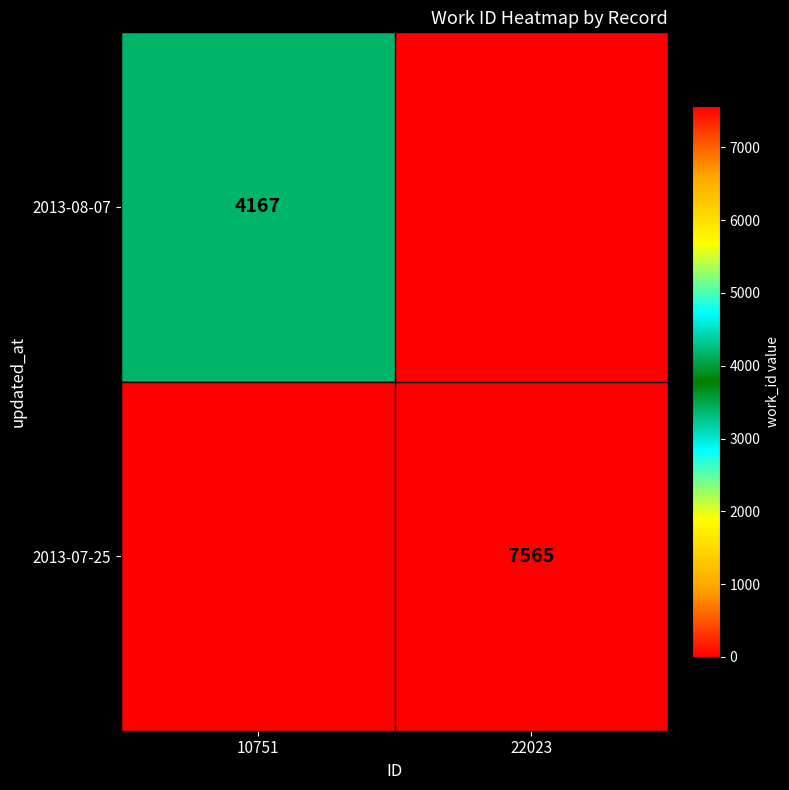

Is the value of 2013-07-25 at 22023 greater than the value of 2013-08-07 at 10751?

Yes